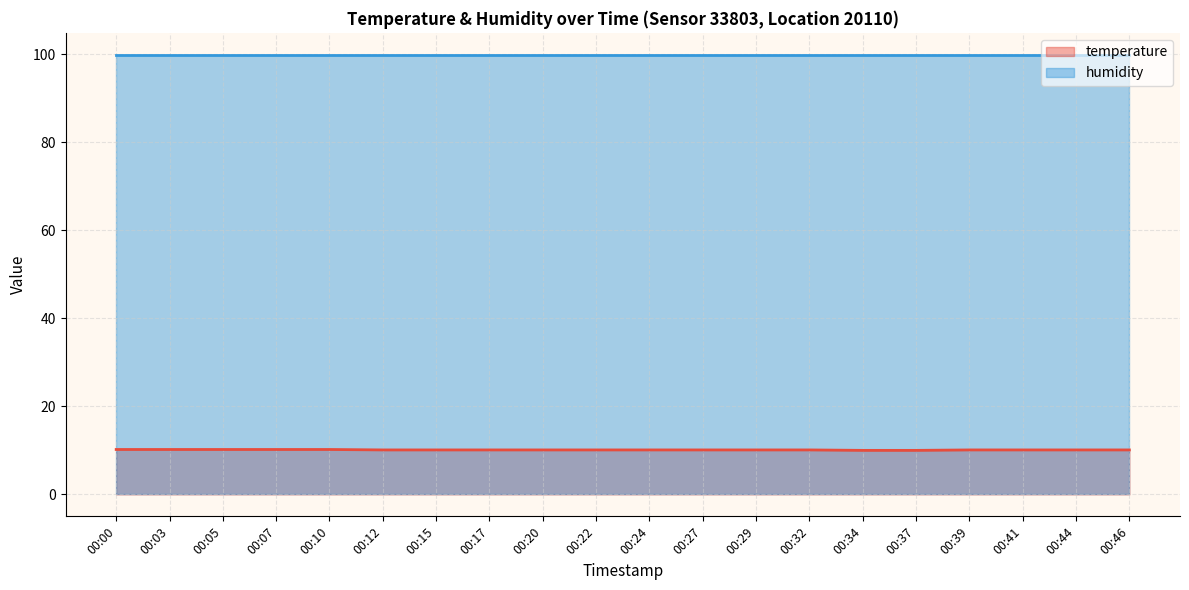

What is the maximum value shown in the chart?

99.9